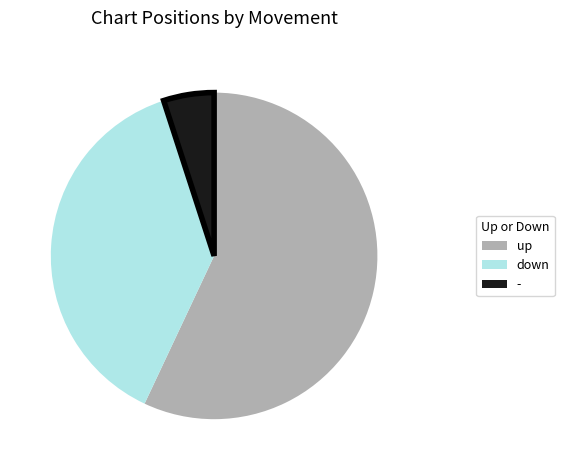

What is the largest slice in the pie chart?

up